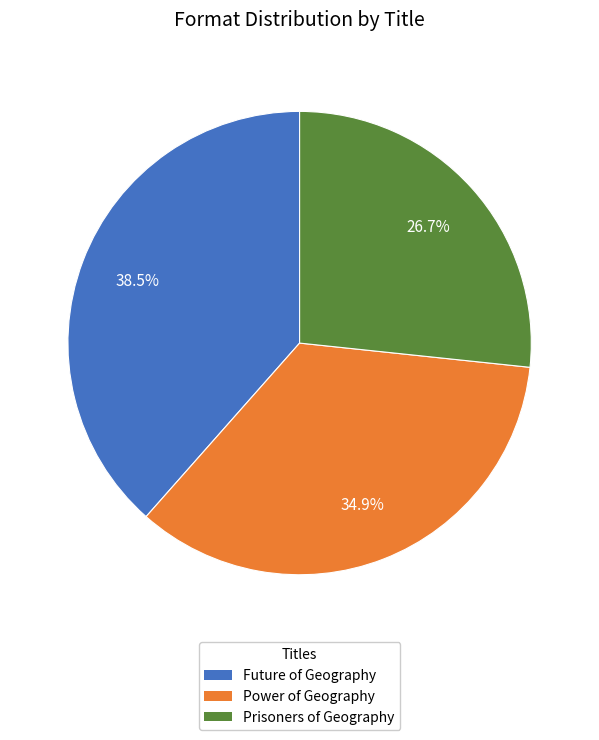

Is the sum of Power of Geography and Future of Geography greater than half?

Yes